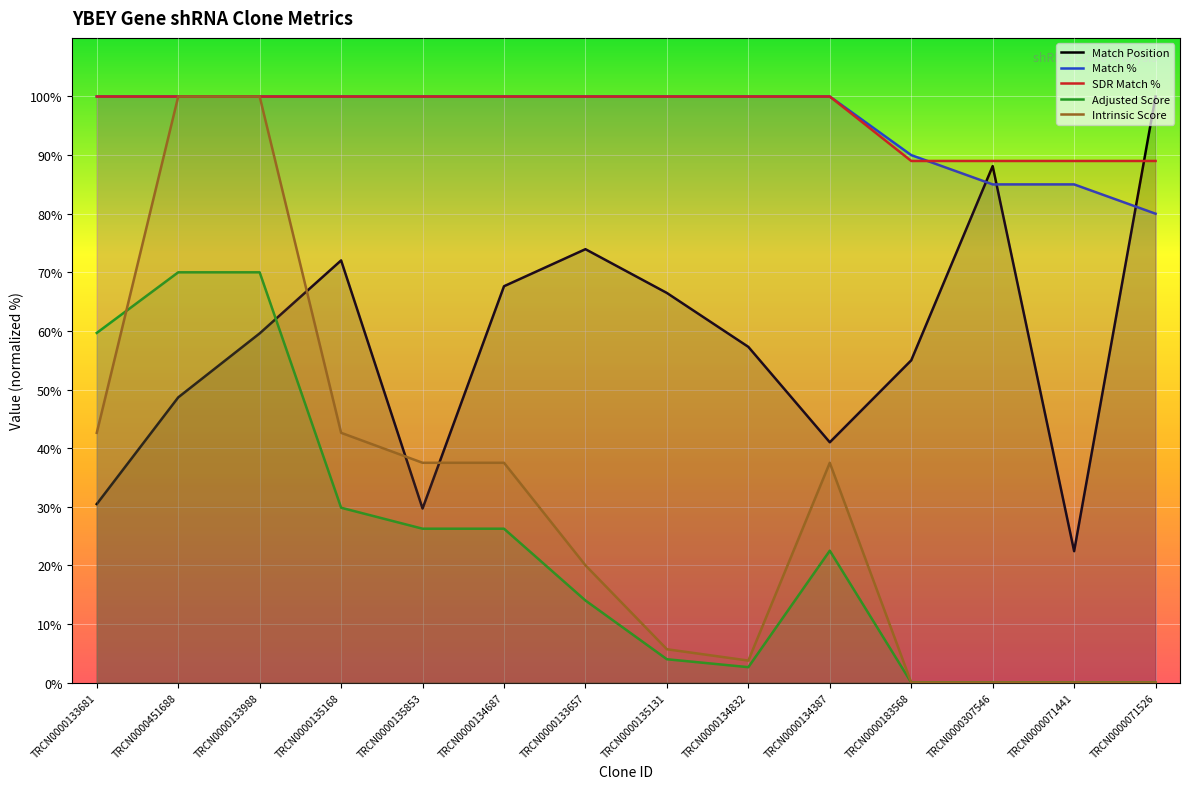

After their last crossing, which series has the higher values: Match Position or Match %?

Match Position